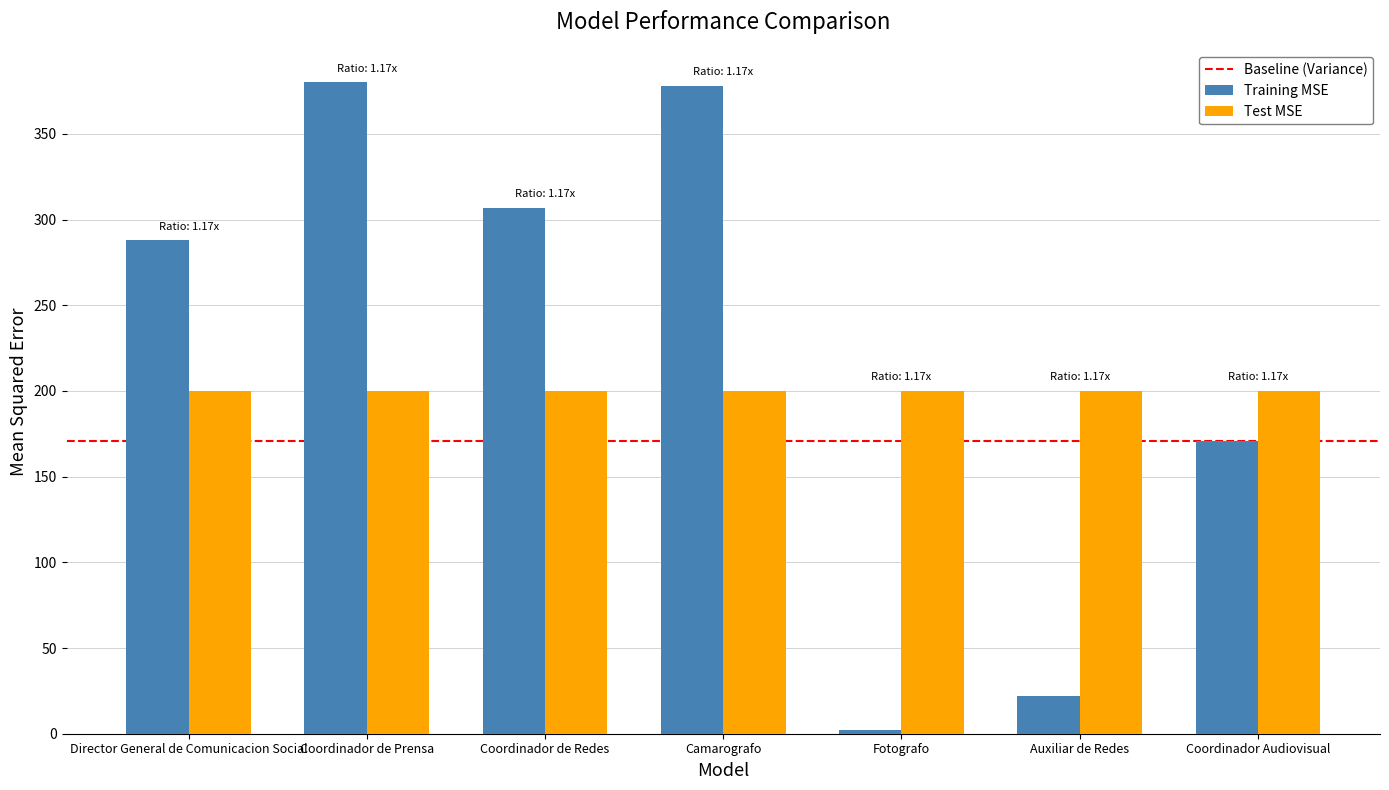

Which series has the largest range (max minus min)?

Training MSE